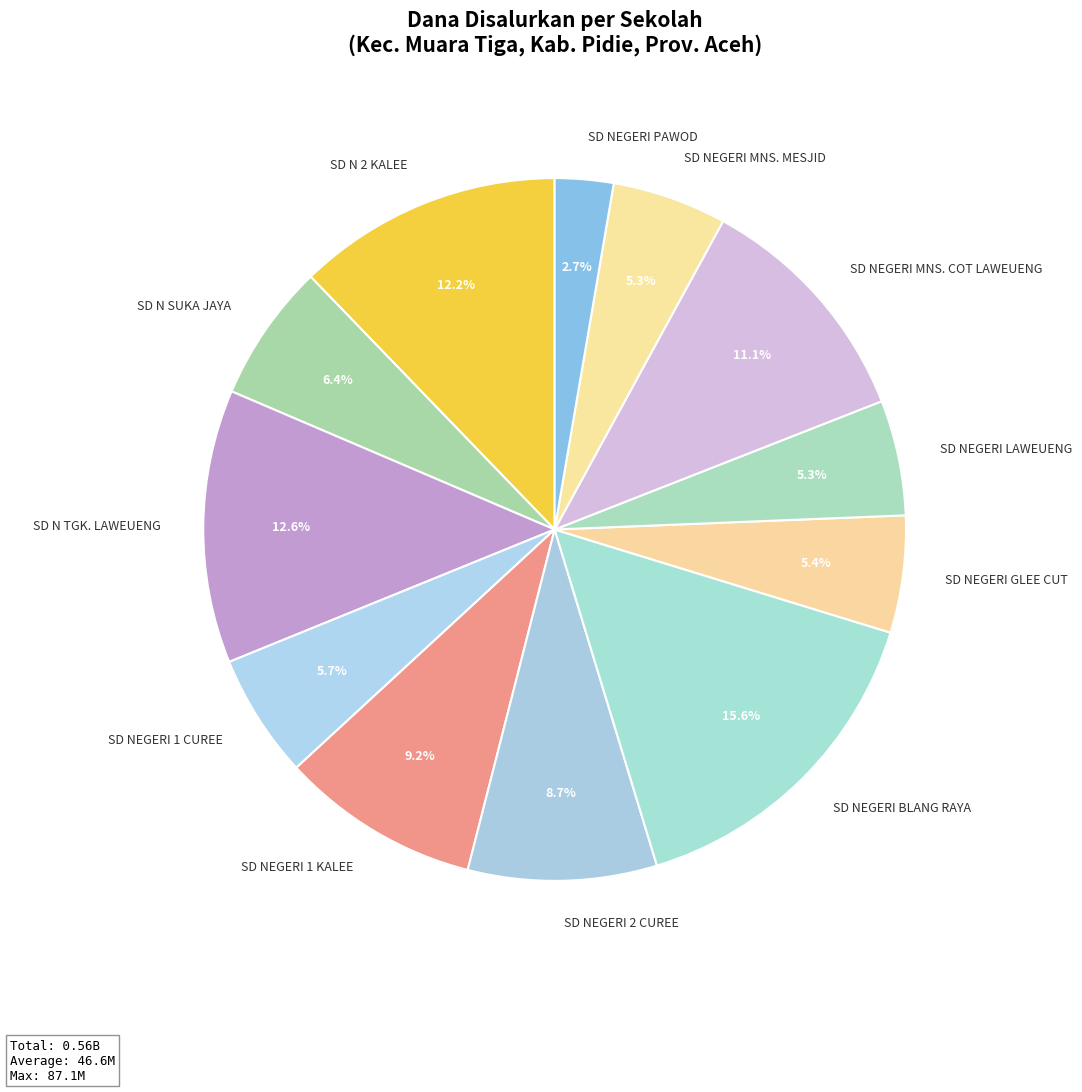

Does any single category account for the majority?

No